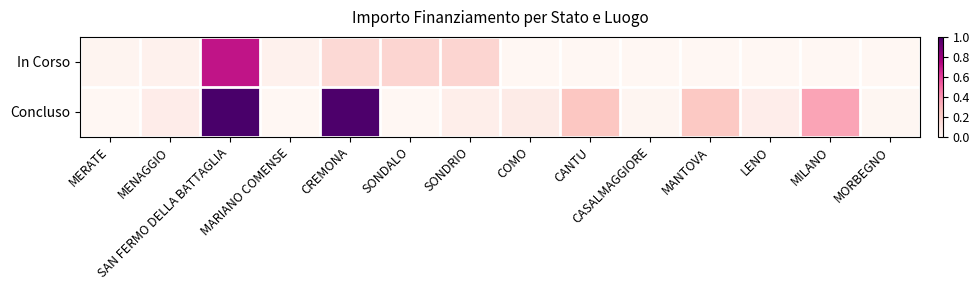

Which has a higher value, SAN FERMO DELLA BATTAGLIA or MERATE?

SAN FERMO DELLA BATTAGLIA